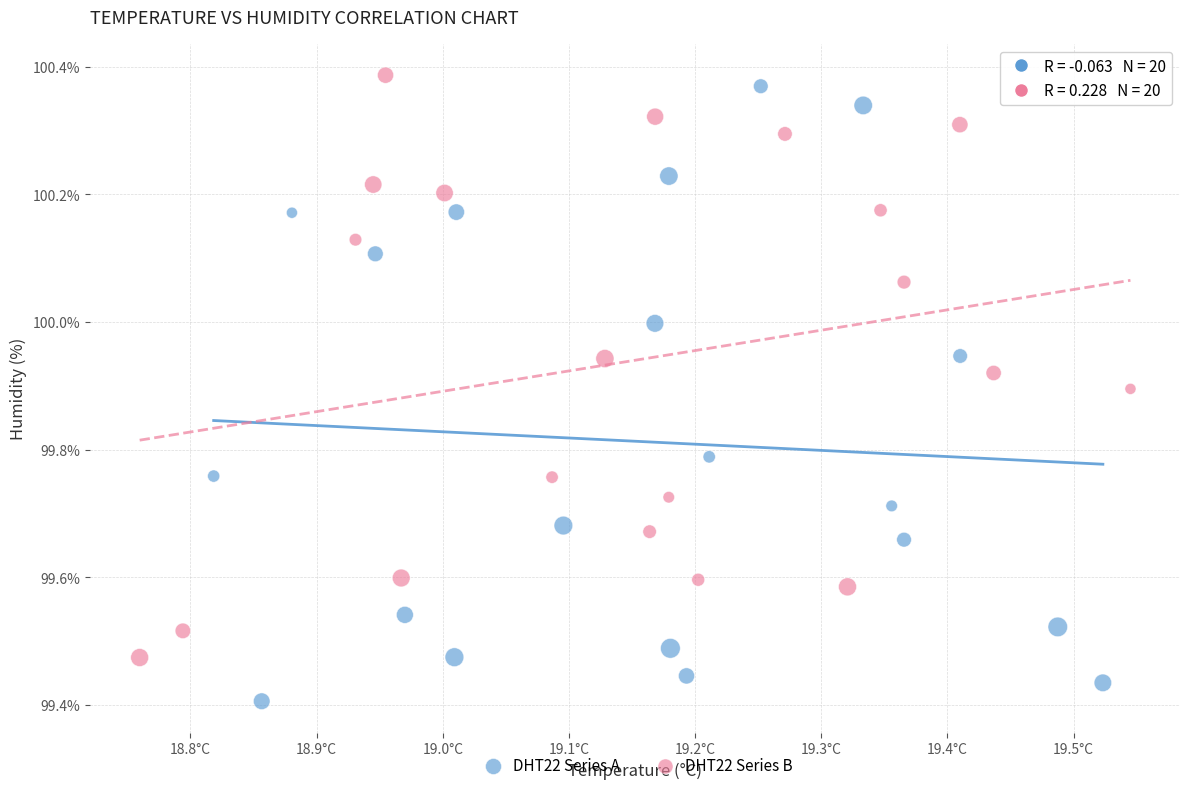

Which series contains the lowest Y value?

DHT22 Series A